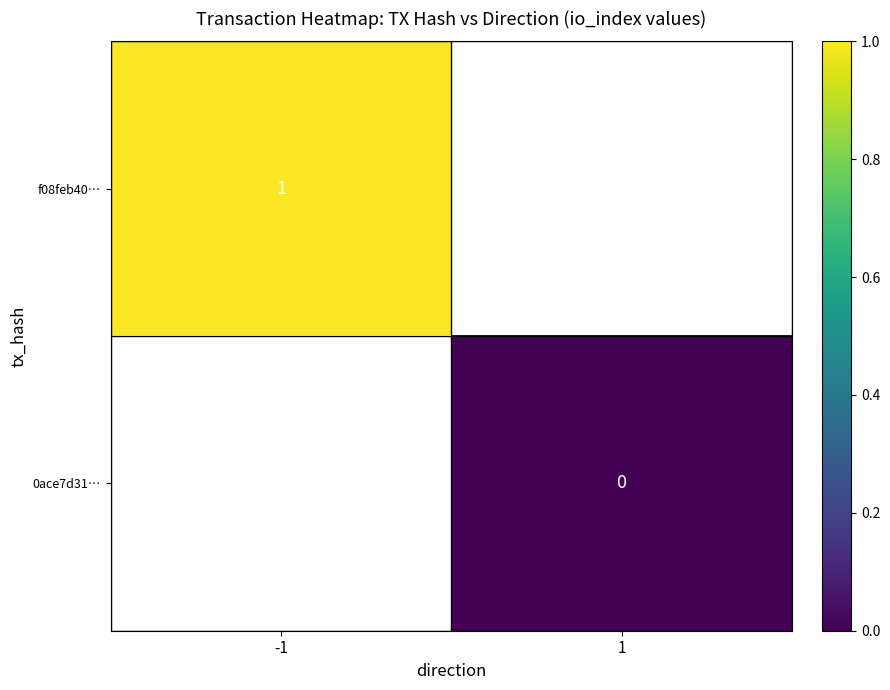

Is it true that f08feb40… equals 1 at -1?

True